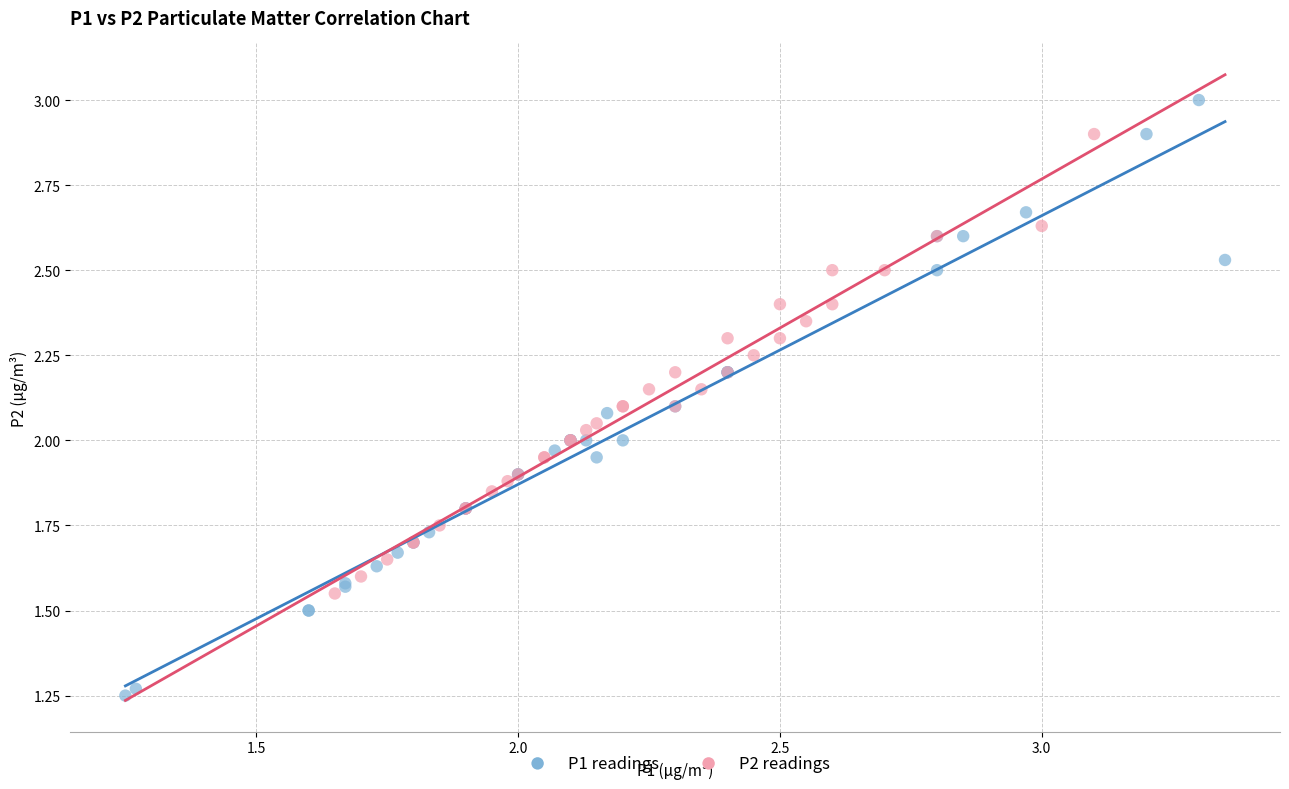

Which series has the widest spread of Y values?

P1 readings